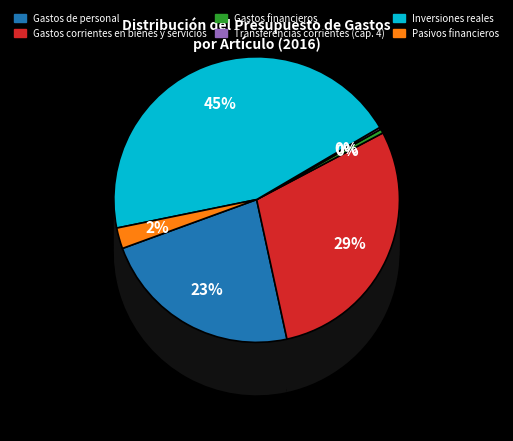

Which slice is the largest?

Inversiones reales